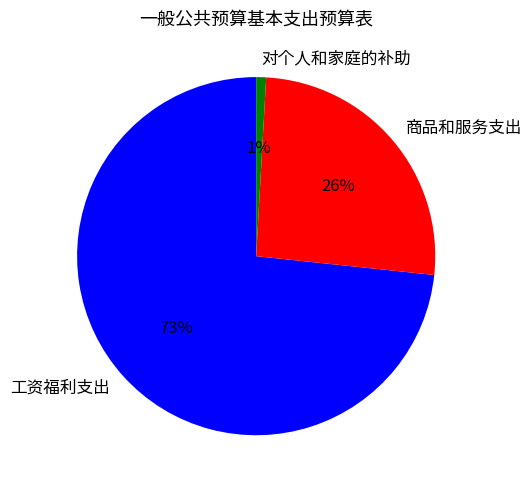

Is it true that 对个人和家庭的补助 is 1% of the pie?

True